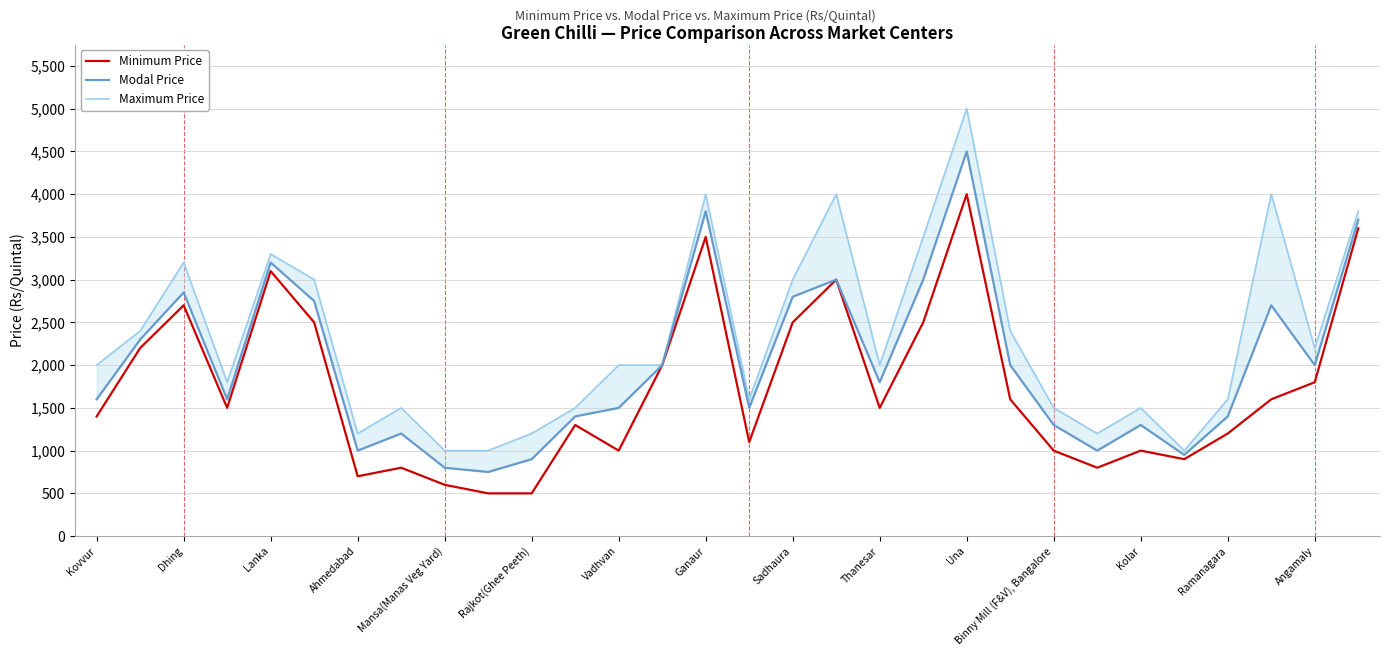

What is the difference between the maximum and second lowest values in the Minimum Price series?

3500